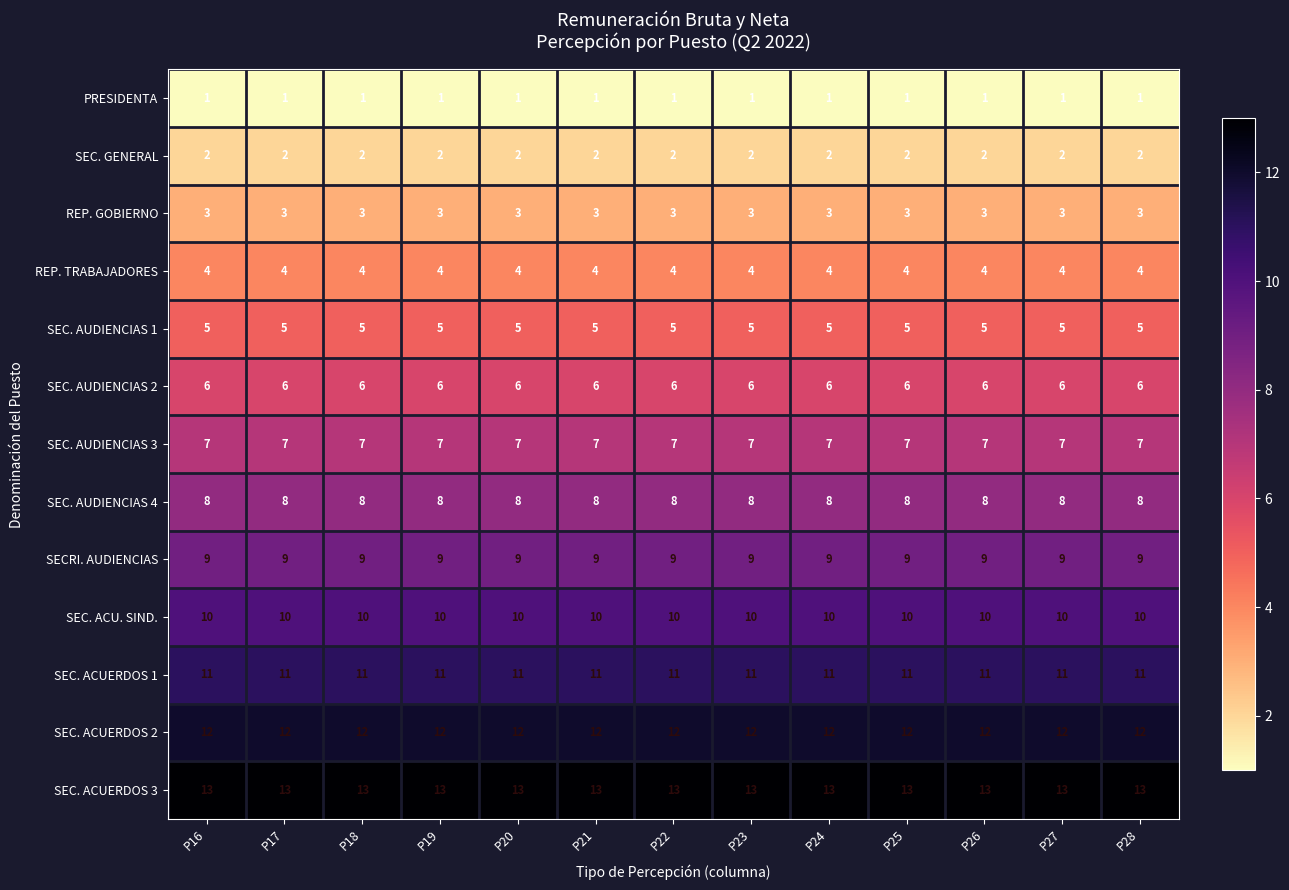

What is the approximate value of SEC. ACUERDOS 2 at P20?

12